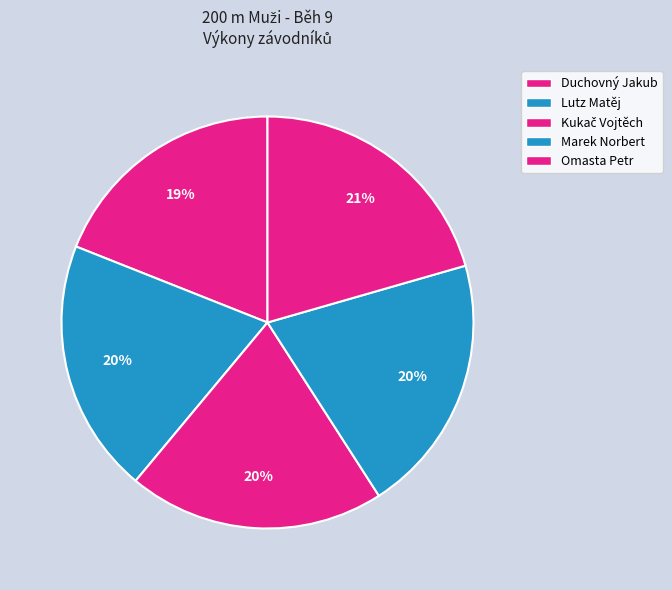

Approximately how many times larger is the value at Kukač Vojtěch compared to Lutz Matěj?

1.0